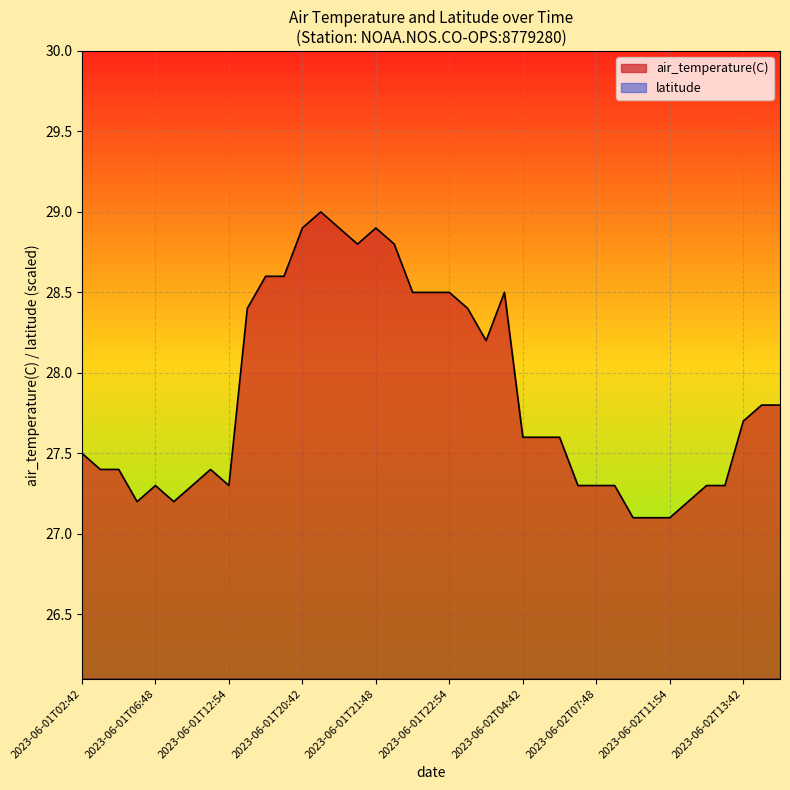

What position from the left is 2023-06-01T22:48?

20